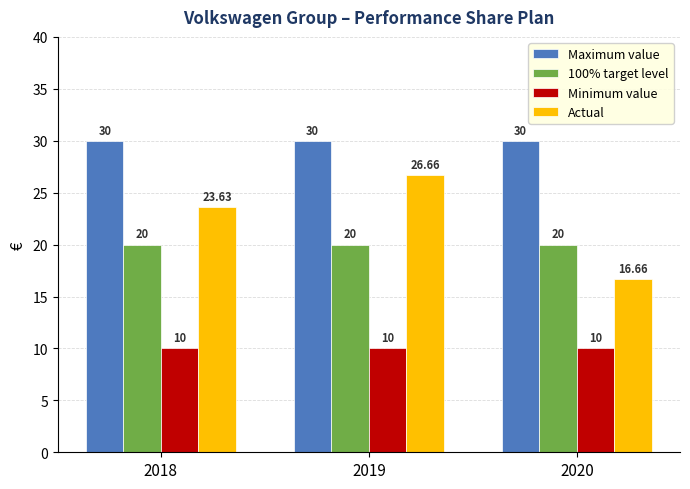

At how many categories does at least one series exceed 26?

3